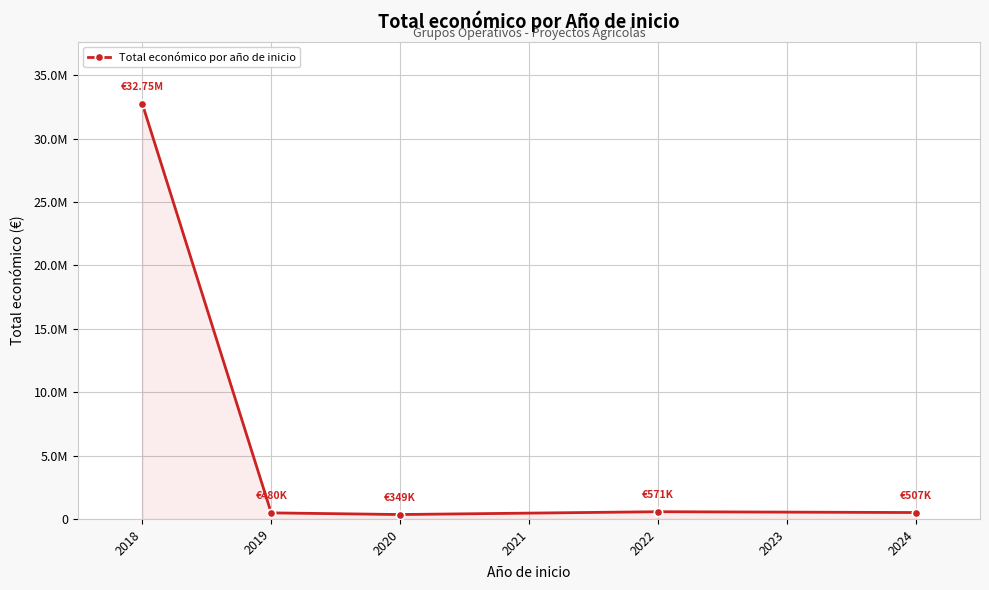

Reading left to right, list all the values displayed in this chart.

32745933	480156	348843	570505	506703